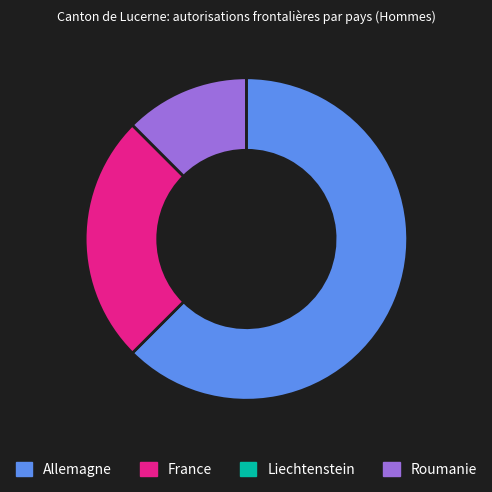

Do France and Roumanie together represent more than half of the pie?

No